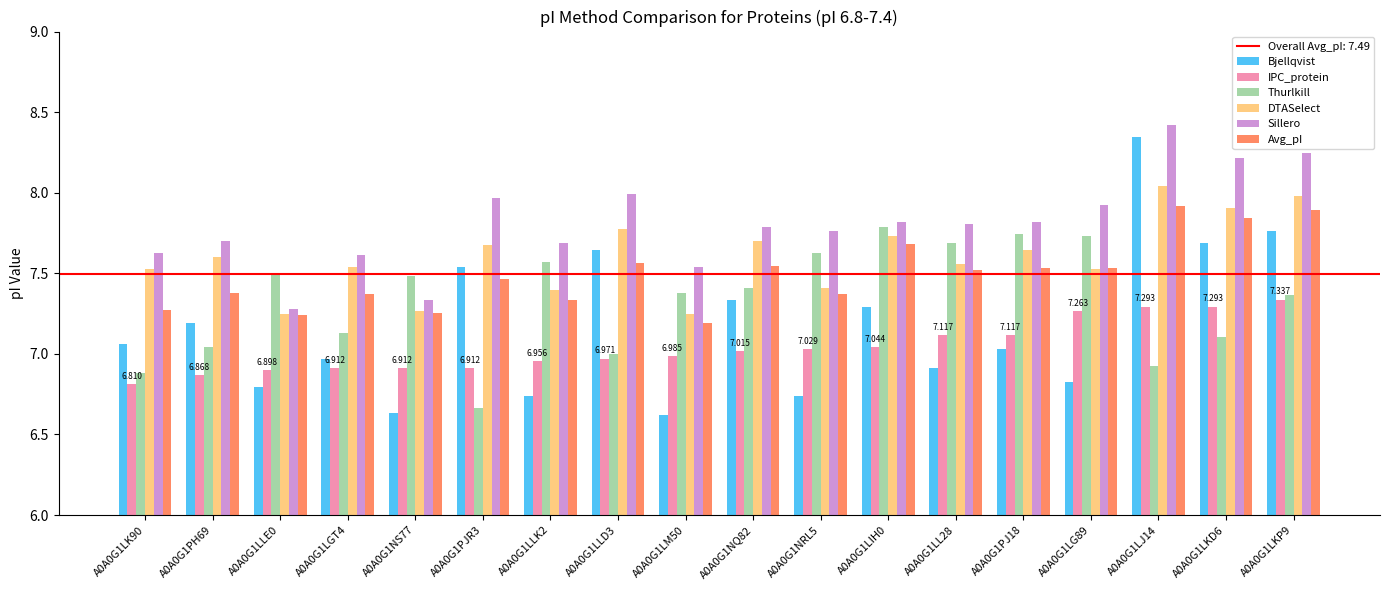

Count the number of data series in this chart.

6